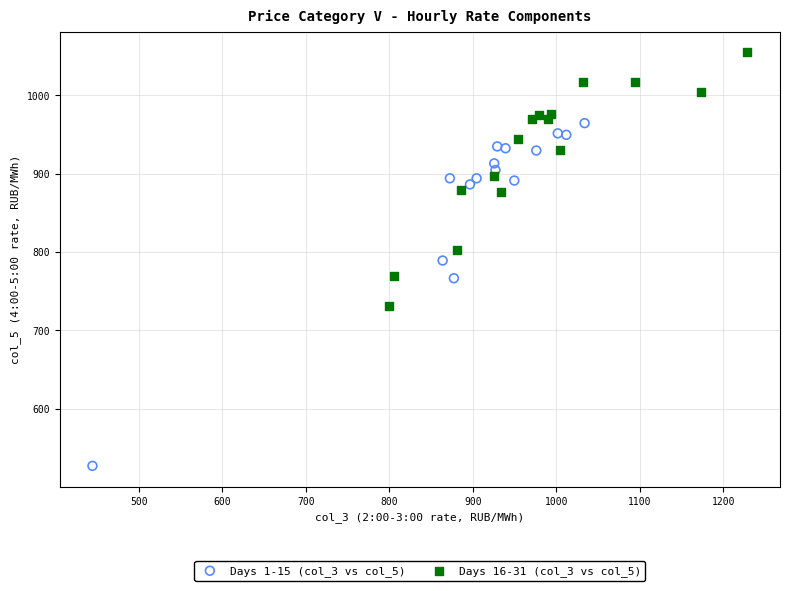

Which series reaches the maximum Y coordinate?

Days 16-31 (col_3 vs col_5)